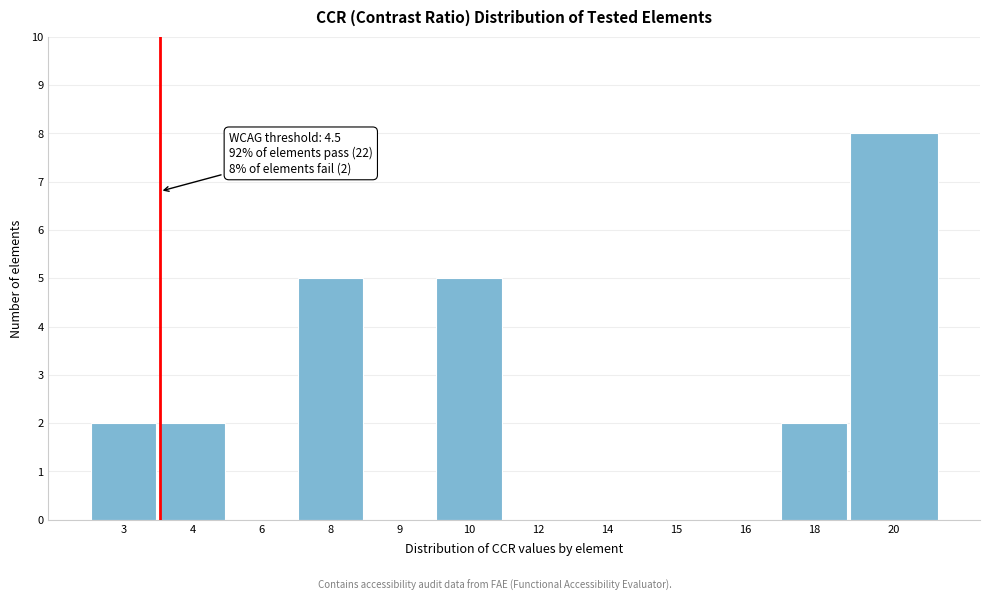

Reading right to left, extract all data points from this chart.

20=8	18=2	16=0	15=0	14=0	12=0	10=5	9=0	8=5	6=0	4=2	3=2